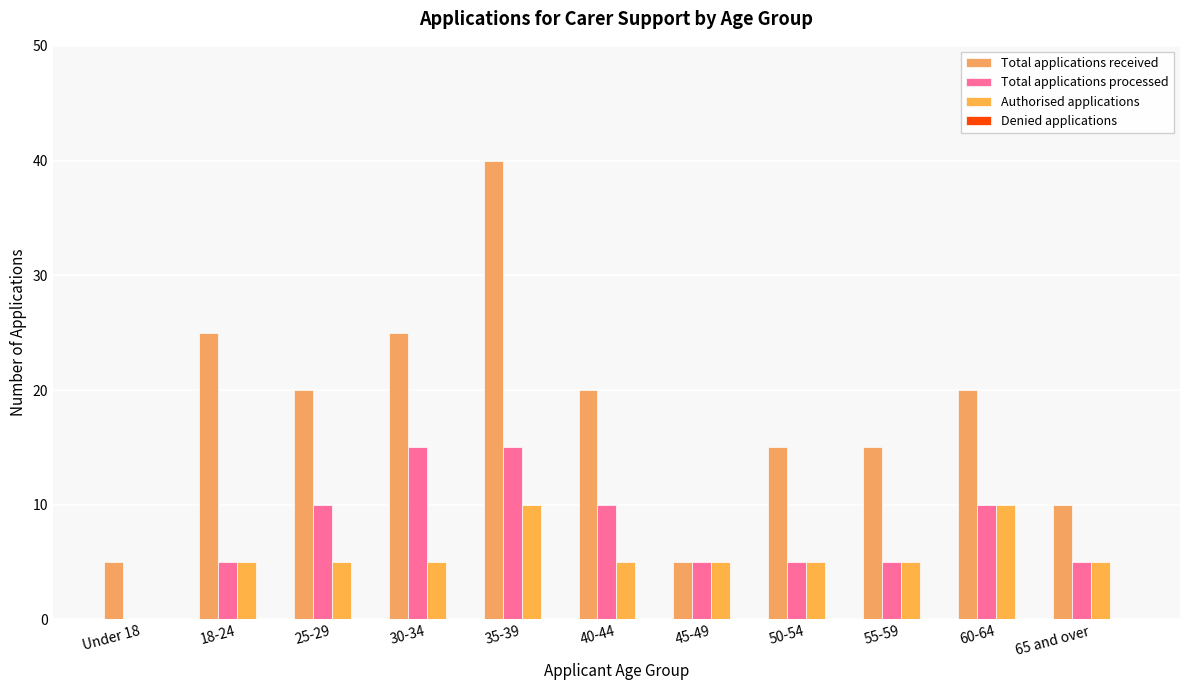

What is the sum of all Total applications received values?

200